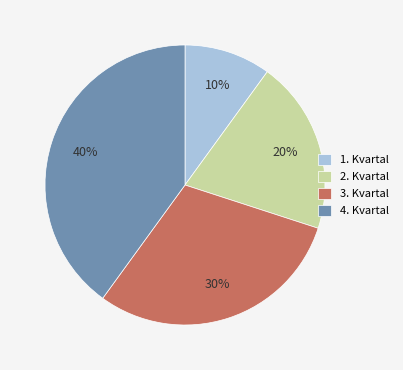

Which has a higher value, 3. Kvartal or 1. Kvartal?

3. Kvartal